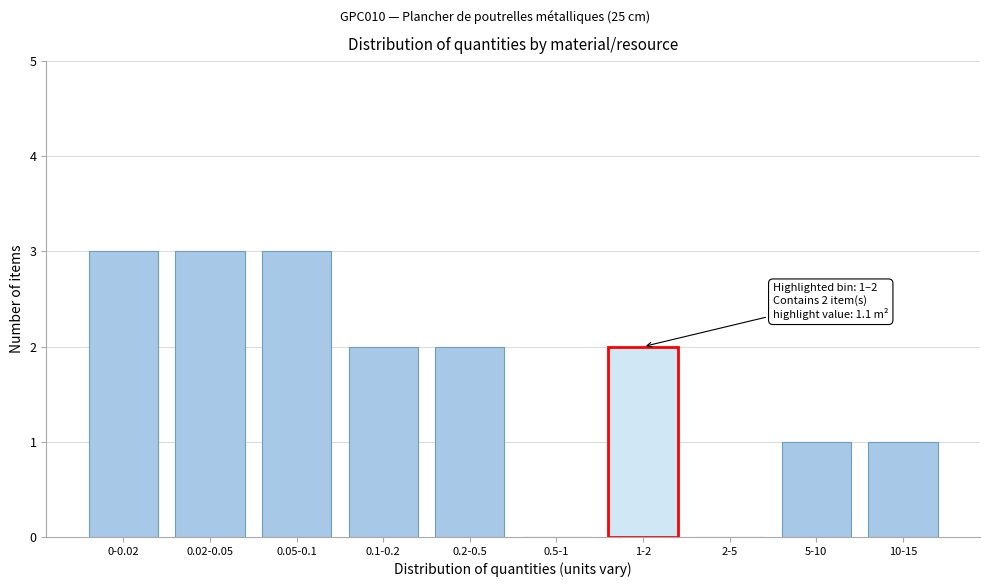

Reading left to right, extract all data points from this chart.

0-0.02=3	0.02-0.05=3	0.05-0.1=3	0.1-0.2=2	0.2-0.5=2	0.5-1=0	1-2=2	2-5=0	5-10=1	10-15=1